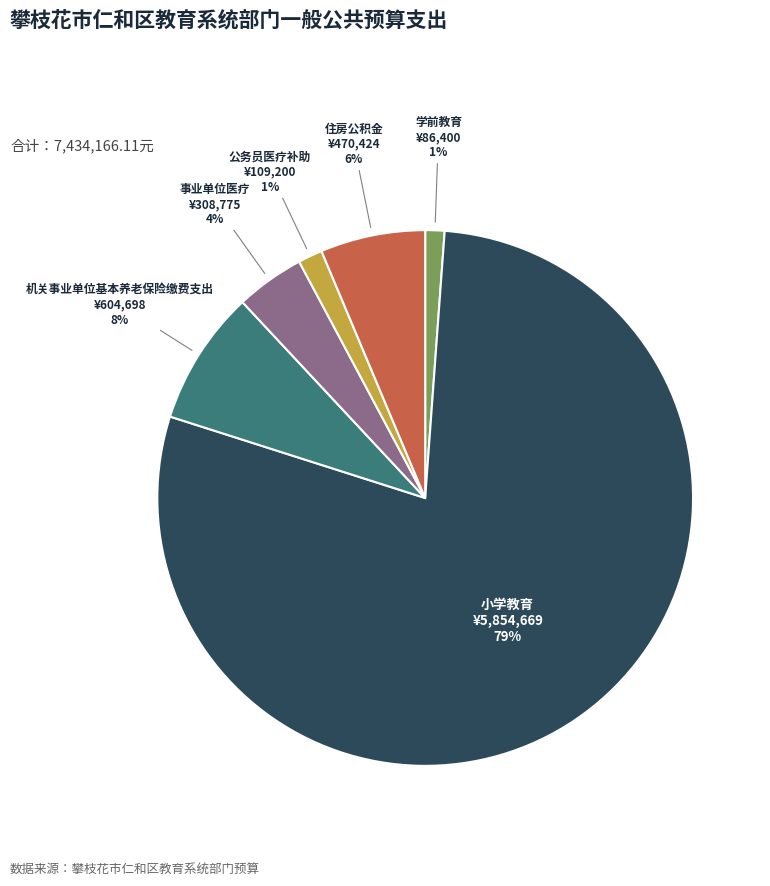

Is there a majority slice in this chart?

Yes